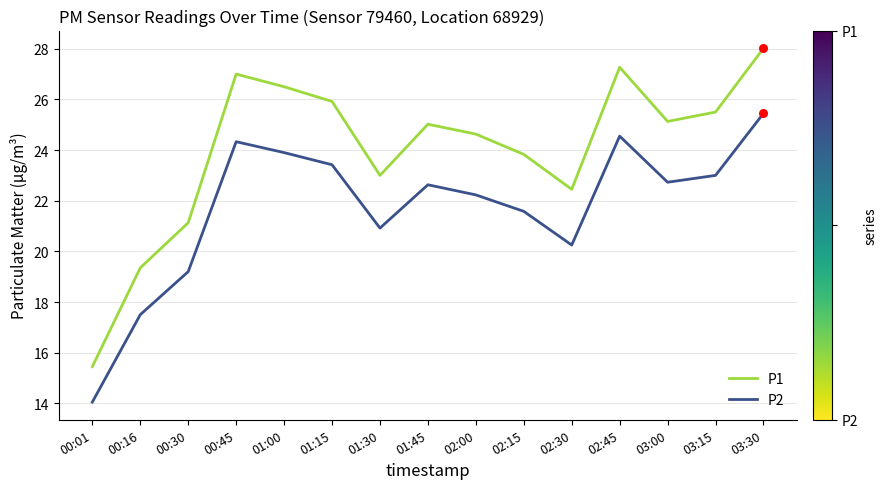

Is the value of P1 at 01:00 greater than the value of P2 at 01:45?

Yes